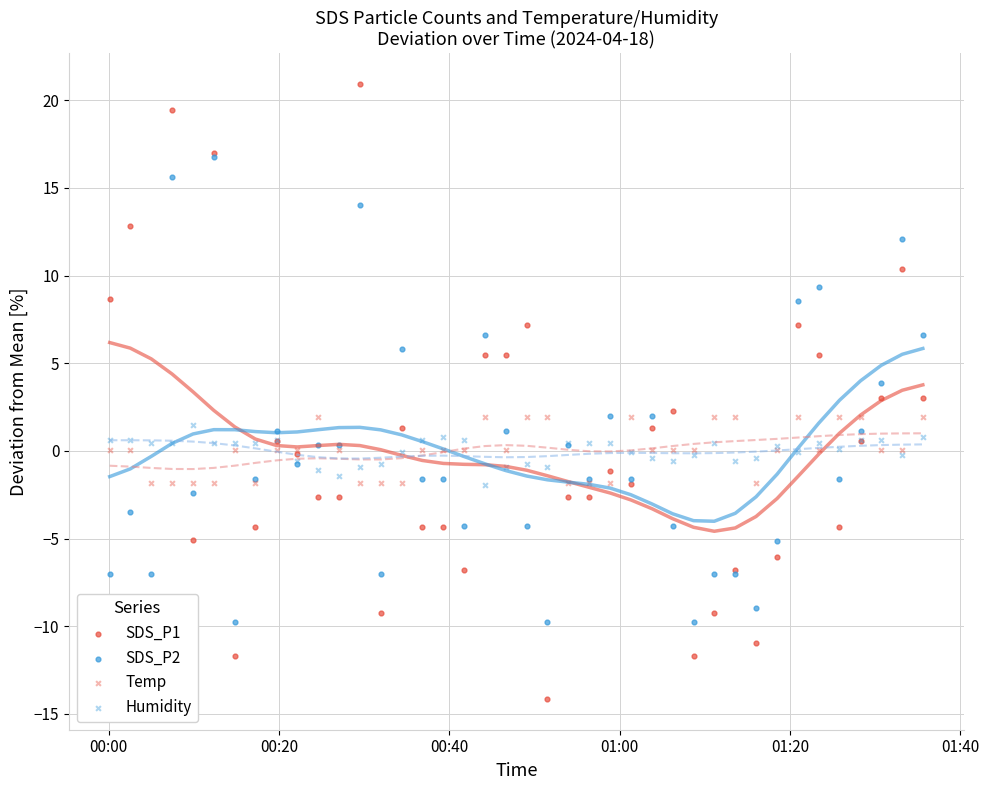

Which series has the largest total across all categories?

Temp